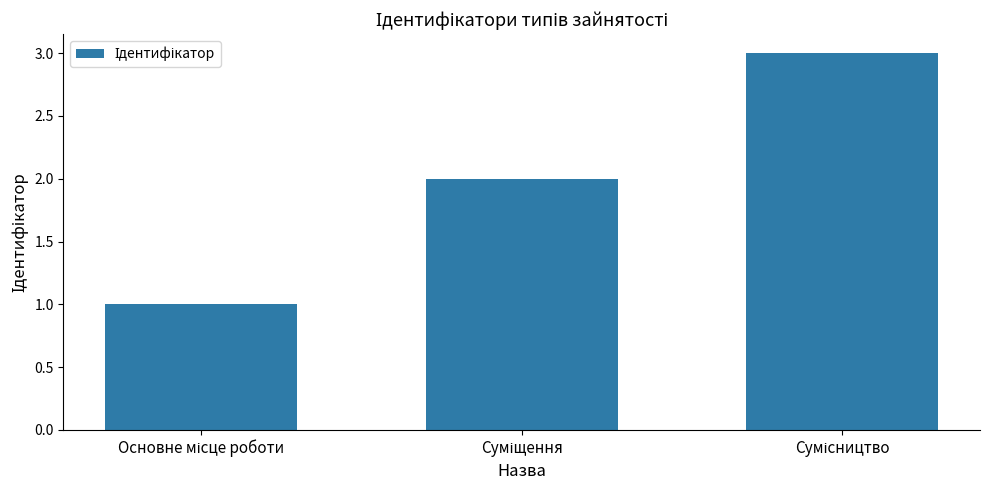

What is the greatest value displayed?

3